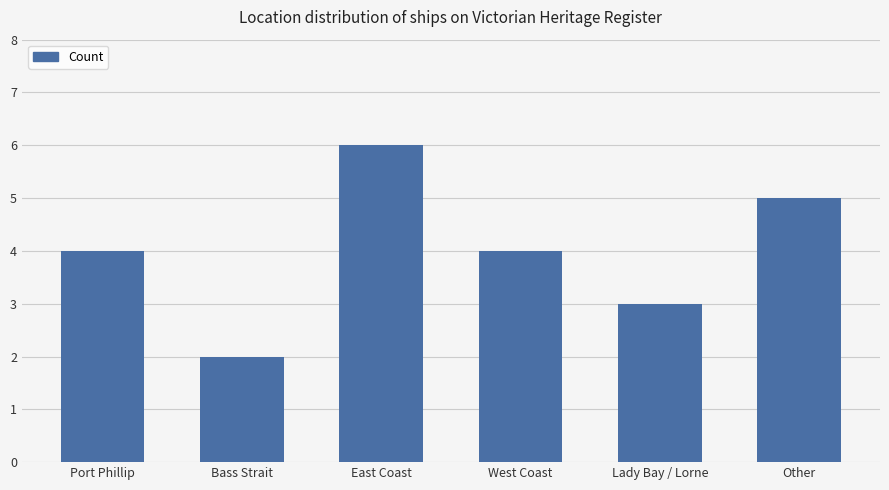

How many data points does each series have?

6